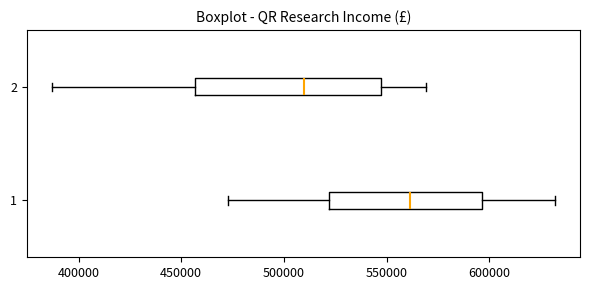

Where does the right whisker of the box at y = 1 end on the x-axis? The values are not printed on the chart, so give them approximately, as read against the axis.

630000